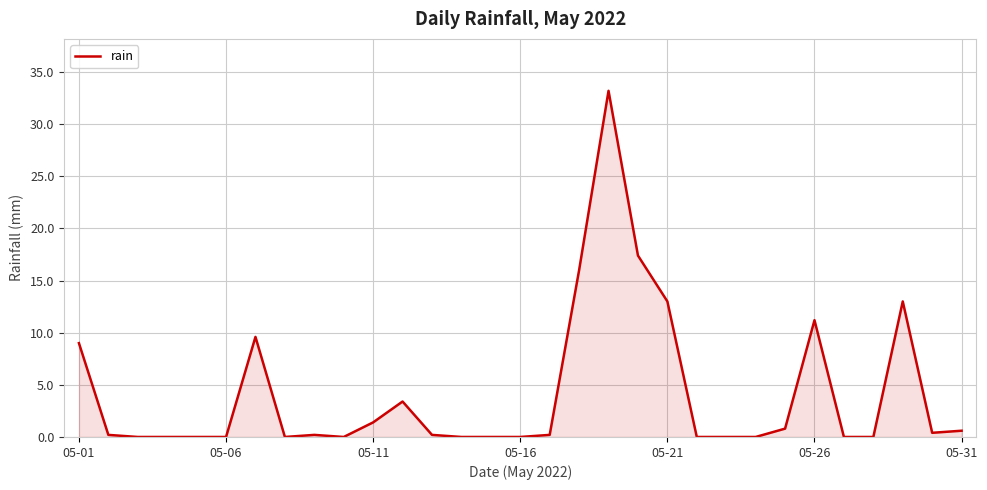

What is the difference between the maximum and minimum values?

33.2